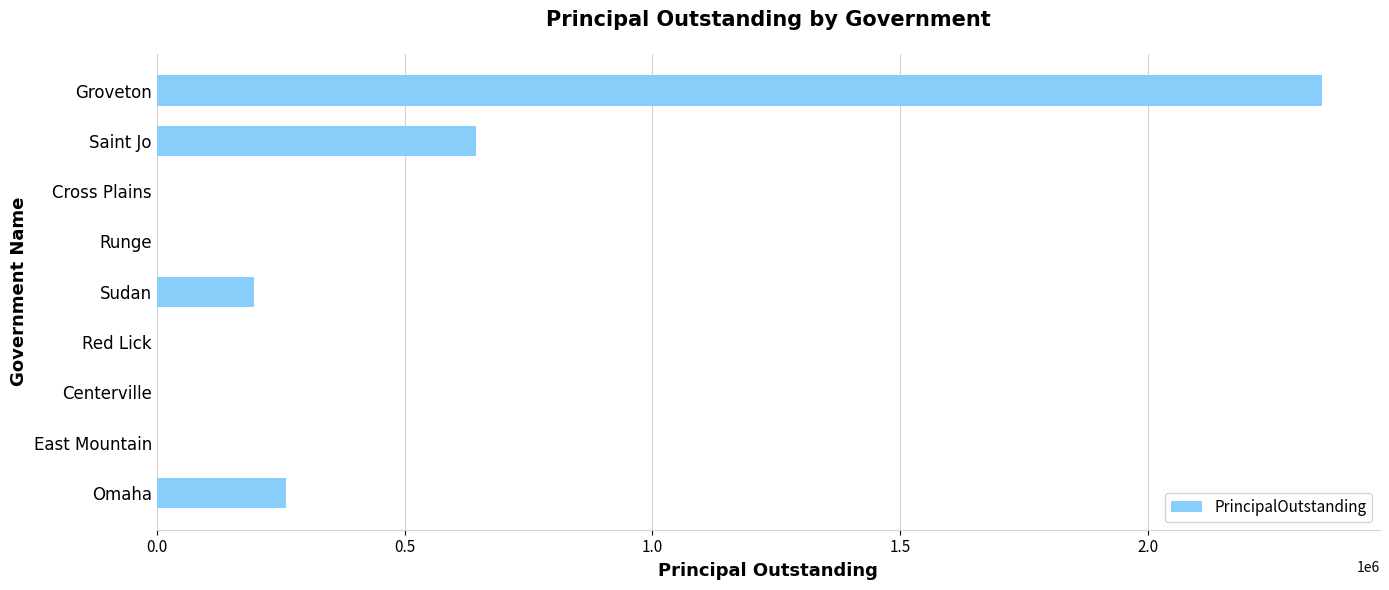

Reading bottom to top, list all the values displayed in this chart.

Omaha=261000	East Mountain=0	Centerville=0	Red Lick=0	Sudan=196000	Runge=0	Cross Plains=0	Saint Jo=645000	Groveton=2350000